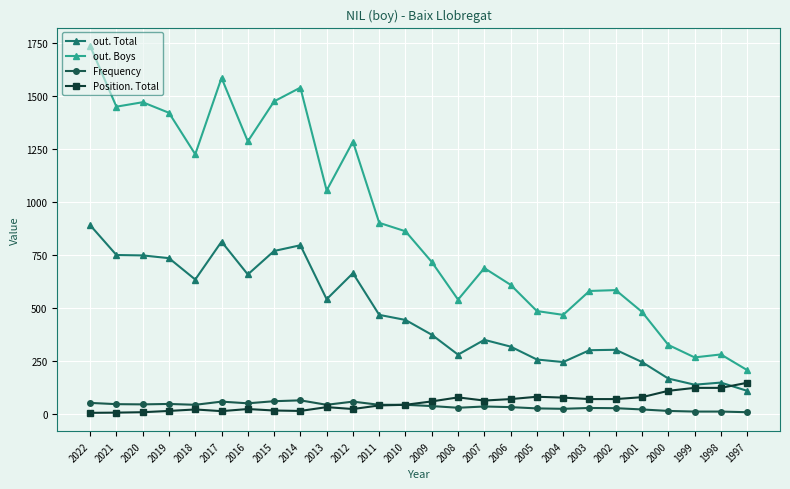

Does the chart display data point markers on the line(s)?

Yes